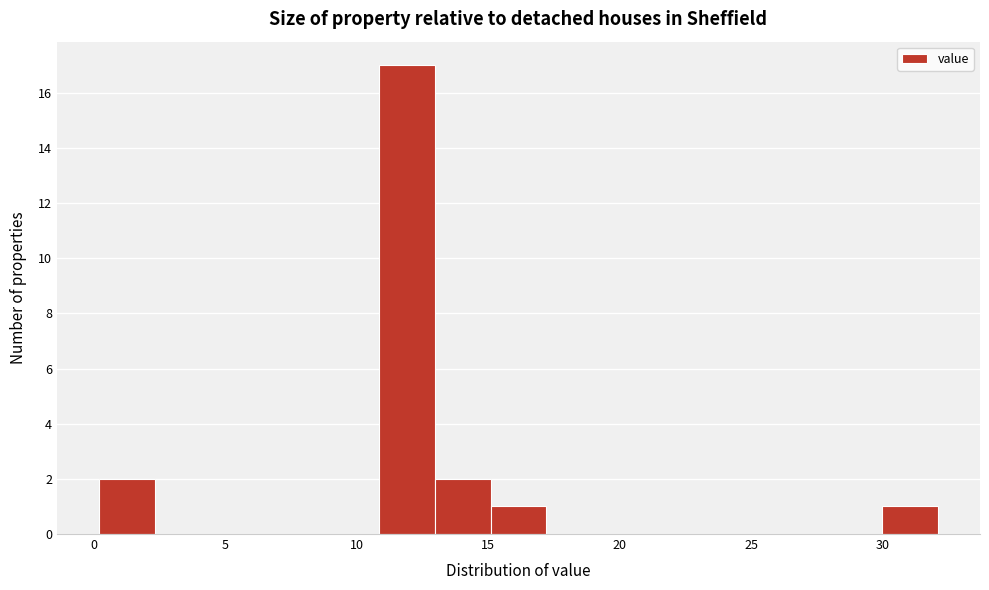

What is the height of the bar covering 11.0 to 13.0 on the x-axis? Neither the bar edges nor the heights are printed on the chart, so give them approximately, as read against the axes.

17